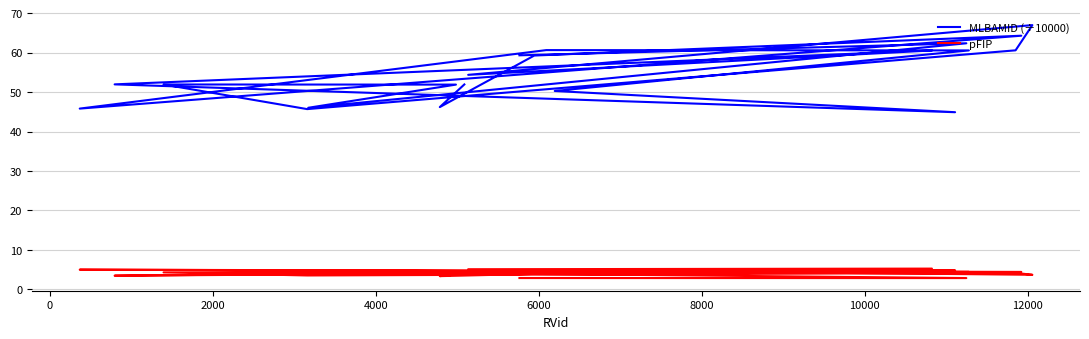

List the series in order of their overall mean, highest first.

MLBAMID (÷10000), pFIP